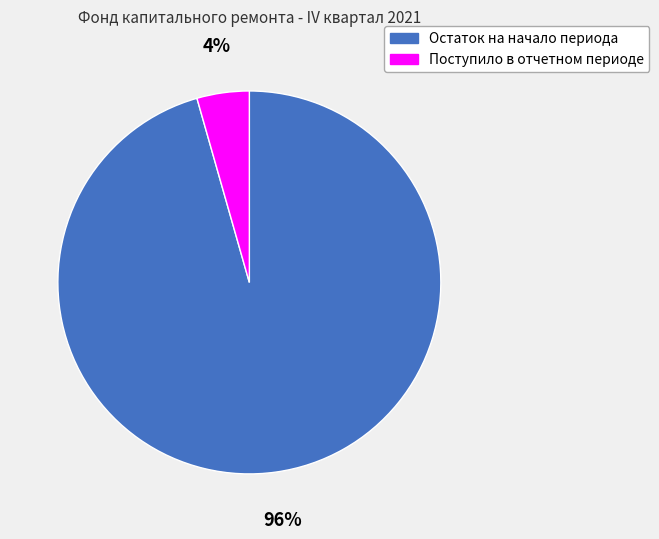

To the nearest percent, what is the combined percentage of Поступило в отчетном периоде and Остаток на начало периода?

100%